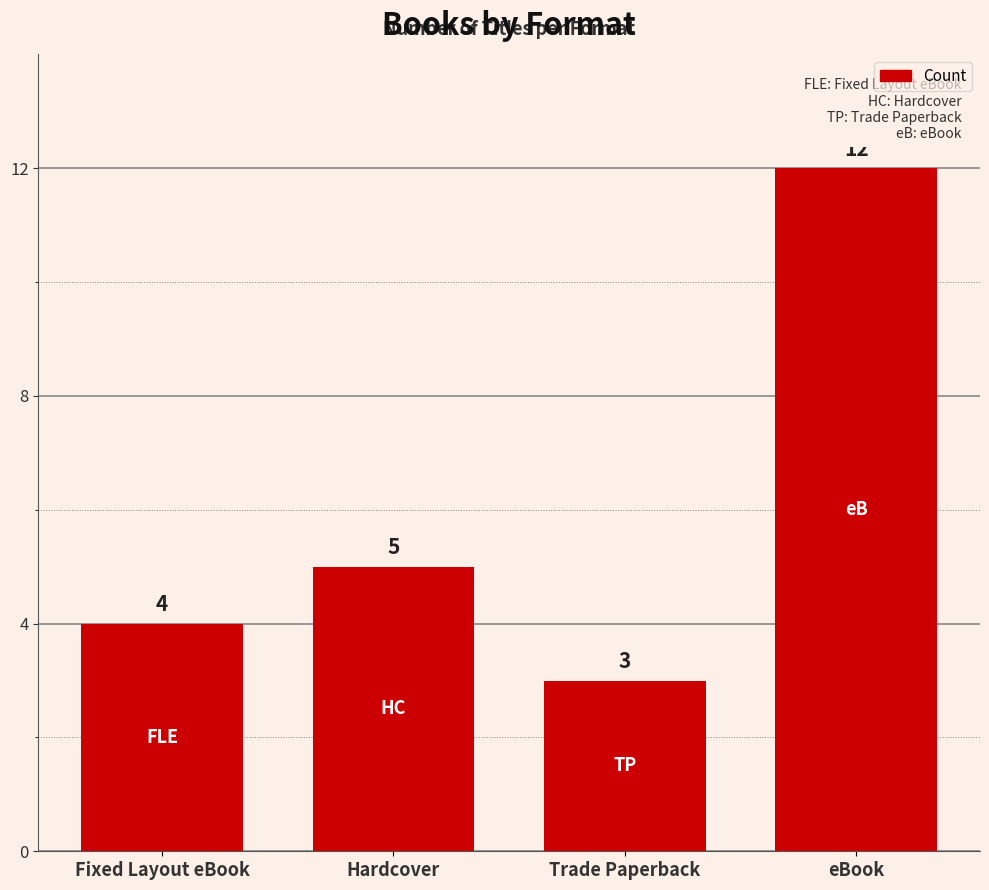

Rank the categories by value from lowest to highest.

Trade Paperback, Fixed Layout eBook, Hardcover, eBook